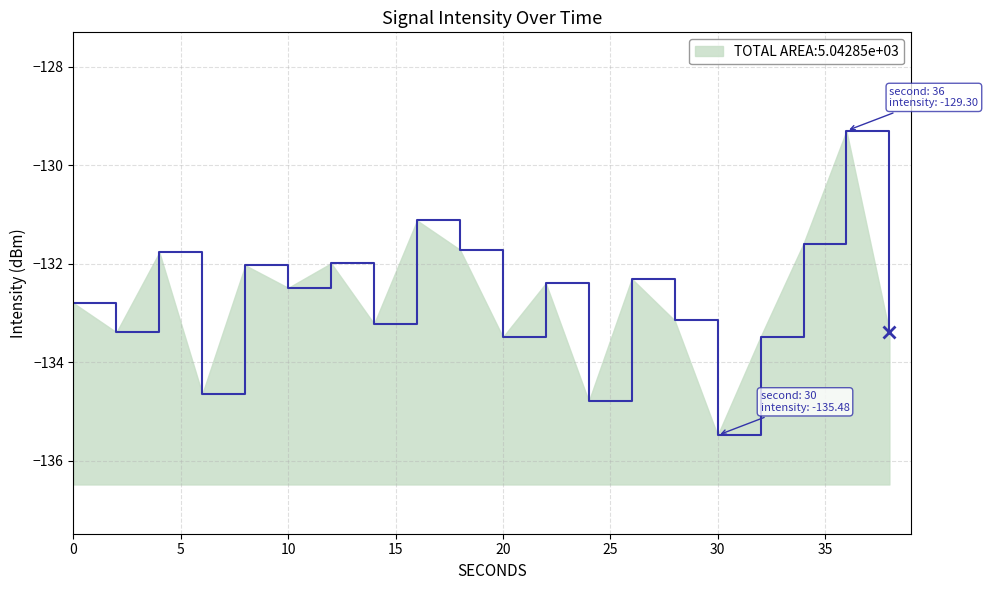

How many lines are shown in the chart?

1